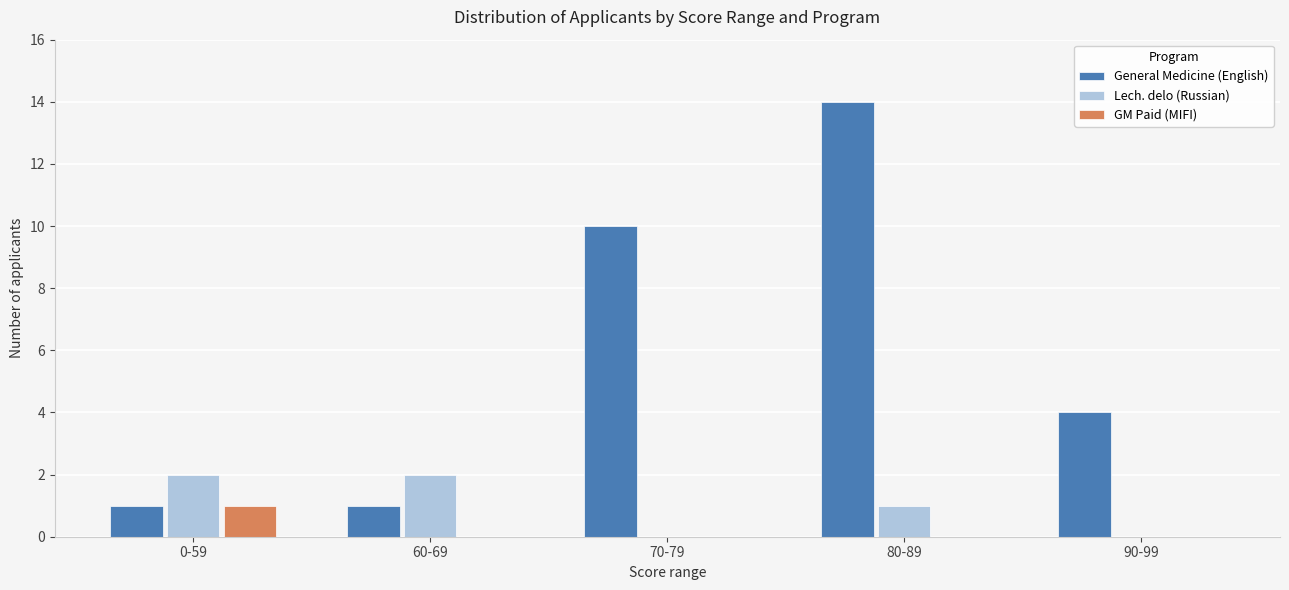

Which series has the widest spread of values?

General Medicine (English)